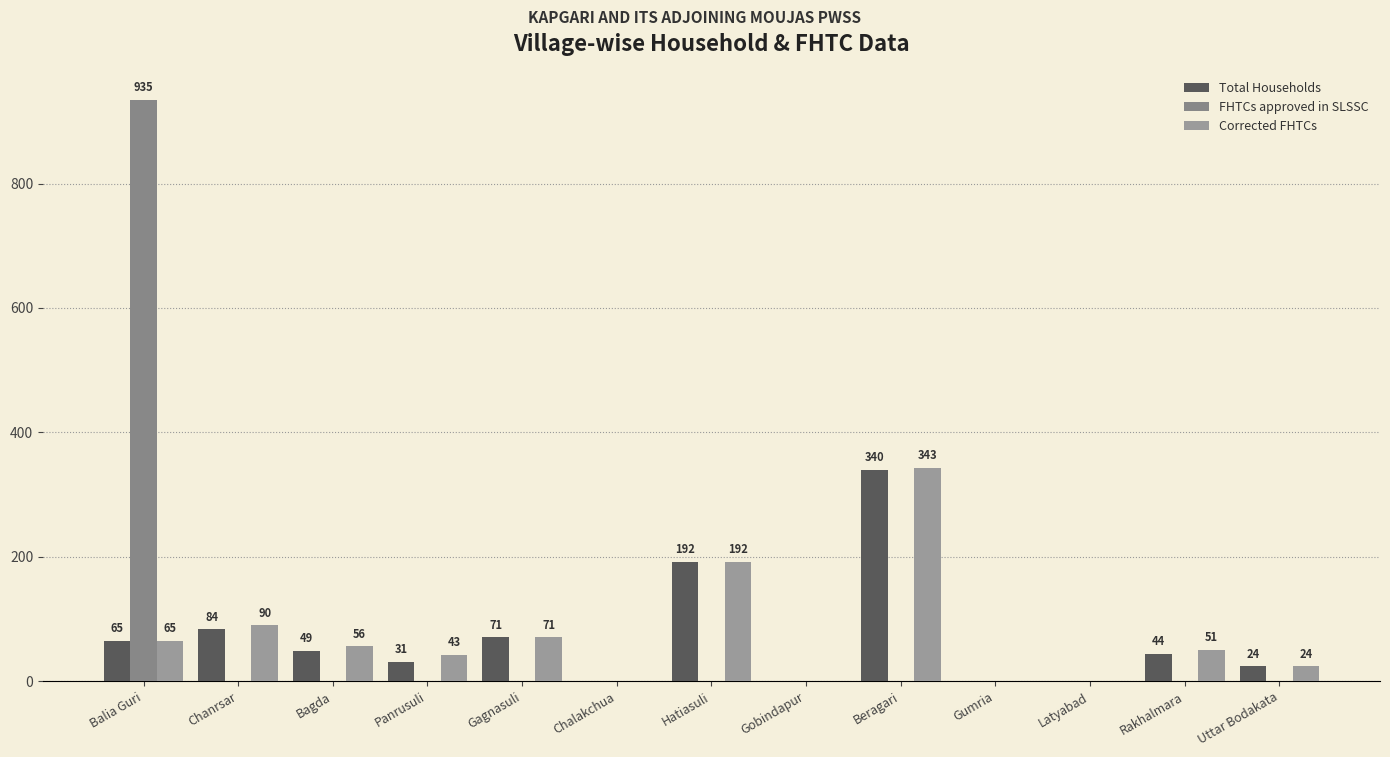

Read the Corrected FHTCs value at Gagnasuli.

71